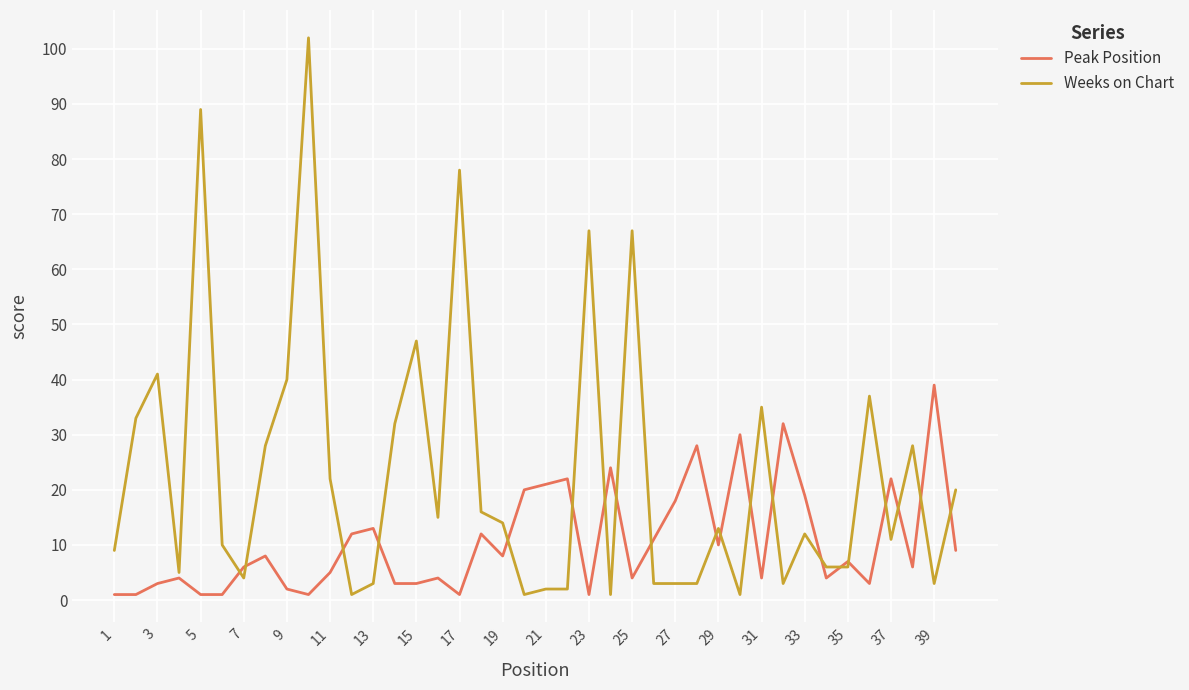

Reading left to right, list all the values displayed in this chart.

Peak Position: 1	1	3	4	1	1	6	8	2	1	5	12	13	3	3	4	1	12	8	20	21	22	1	24	4	11	18	28	10	30	4	32	19	4	7	3	22	6	39	9
Weeks on Chart: 9	33	41	5	89	10	4	28	40	102	22	1	3	32	47	15	78	16	14	1	2	2	67	1	67	3	3	3	13	1	35	3	12	6	6	37	11	28	3	20